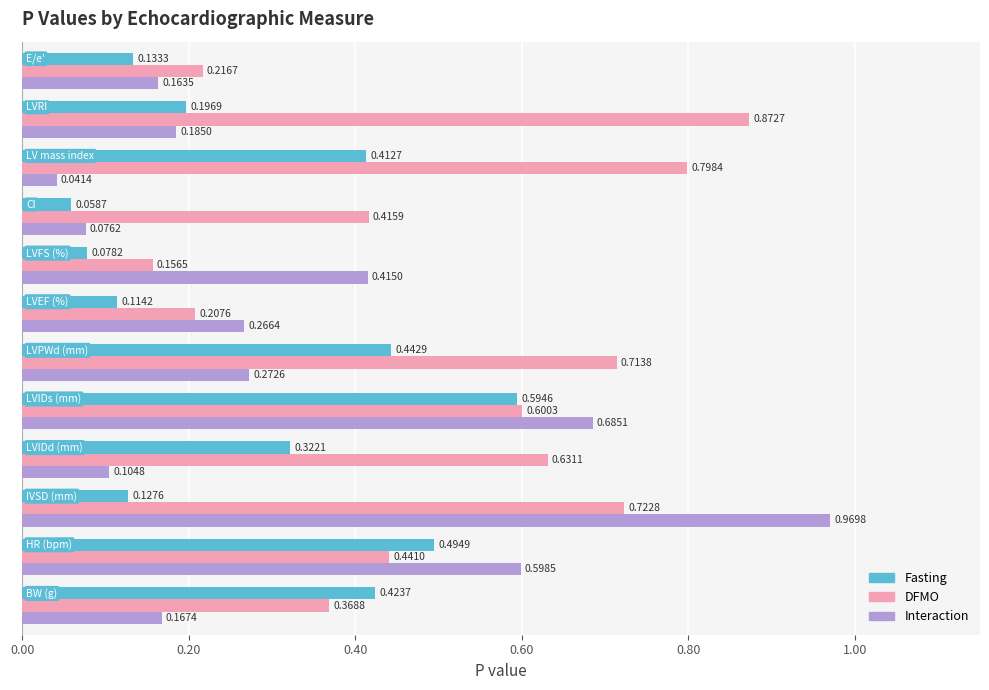

At how many categories does at least one series exceed 0?

12